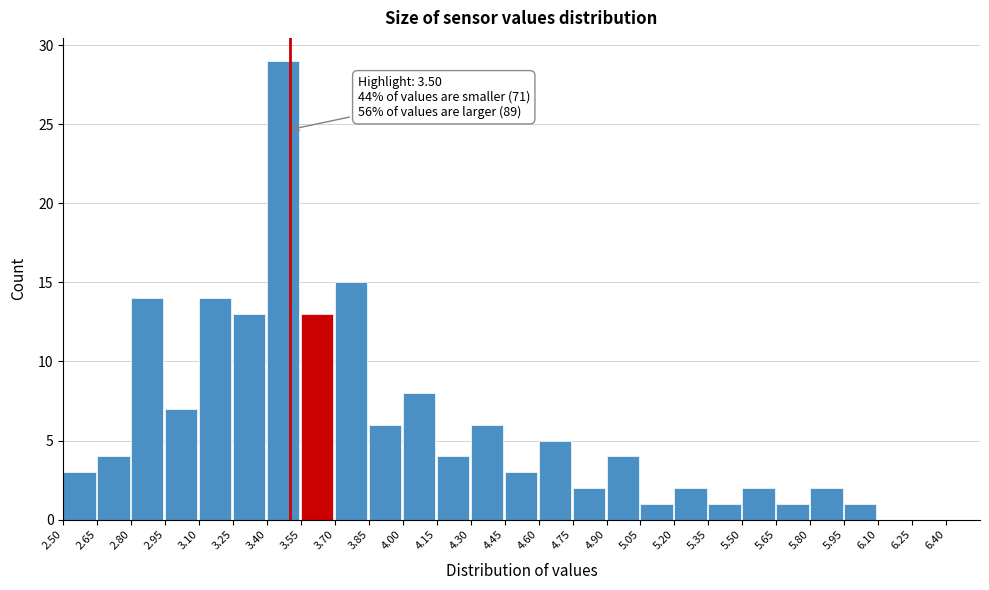

Over which range of the x-axis is the bar tallest?

3.40 to 3.55